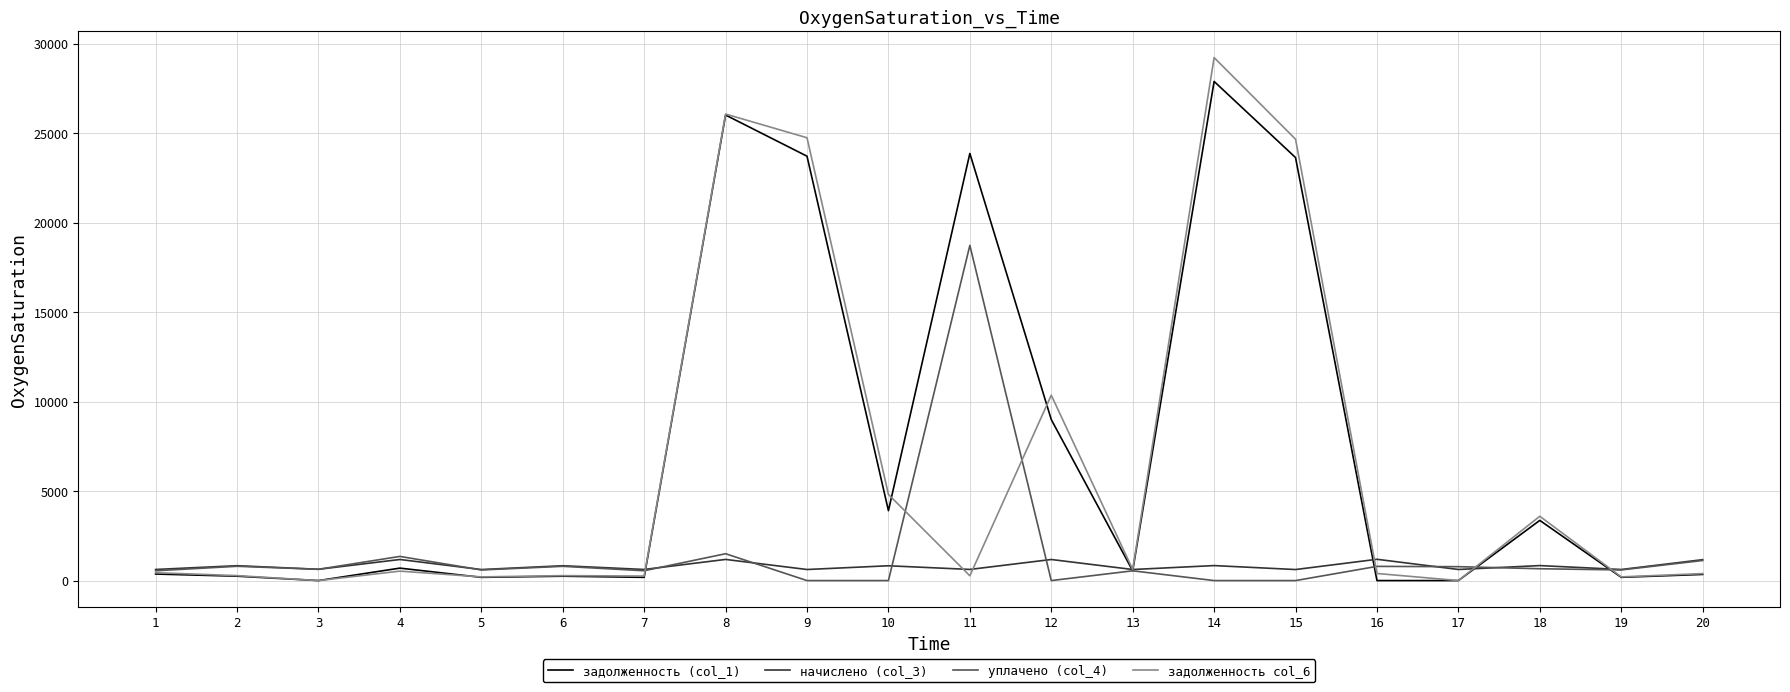

What is the highest value of the начислено (col_3) series?

1189.4